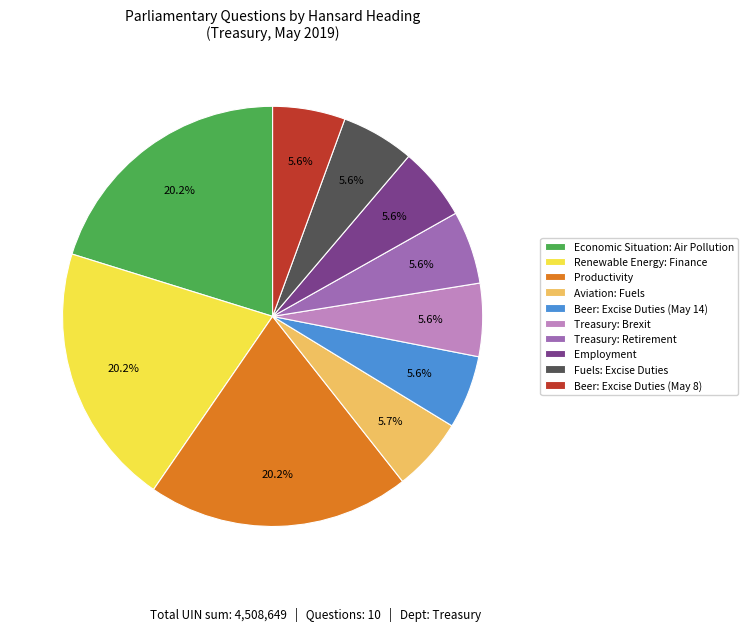

Approximately how many times larger is the value at Aviation: Fuels compared to Productivity?

0.3